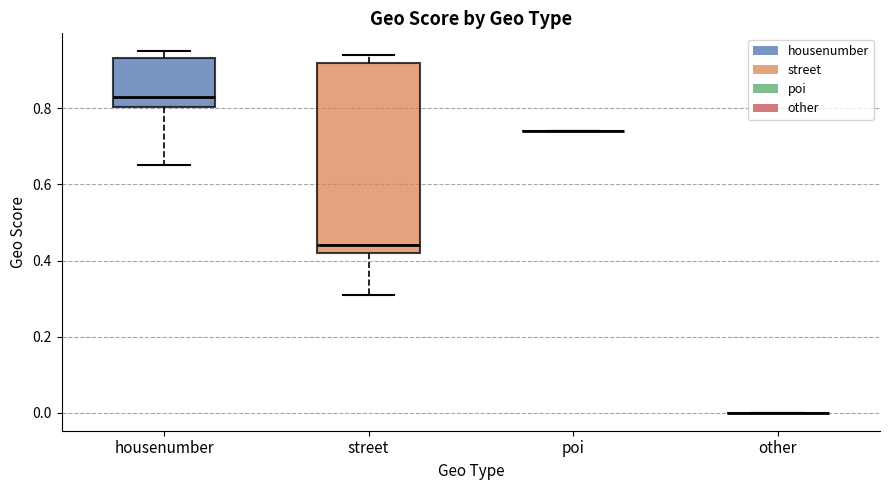

Which box is the tallest, from its lower edge to its upper edge?

street